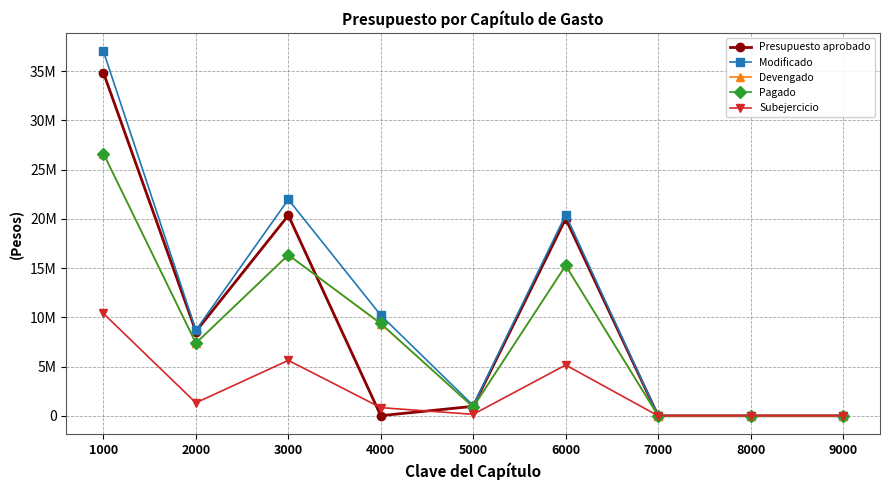

What are all the series names shown in the legend?

Presupuesto aprobado, Modificado, Devengado, Pagado, Subejercicio